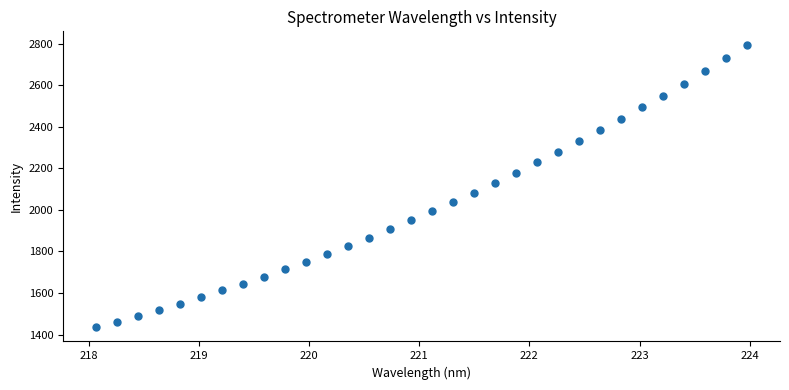

What is the range of X values (max minus min)?

5.9